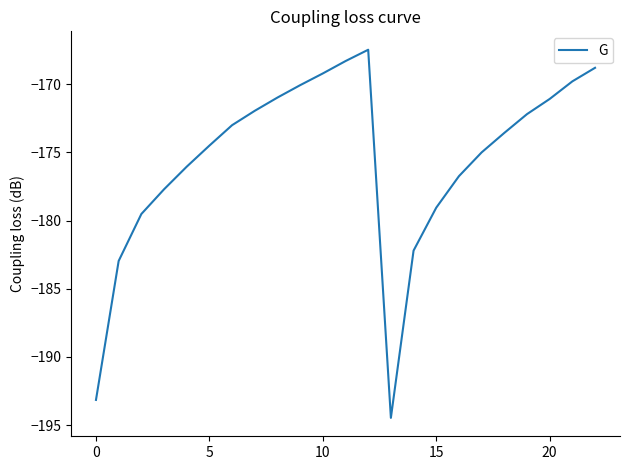

What is the difference between the maximum and minimum values?

27.0